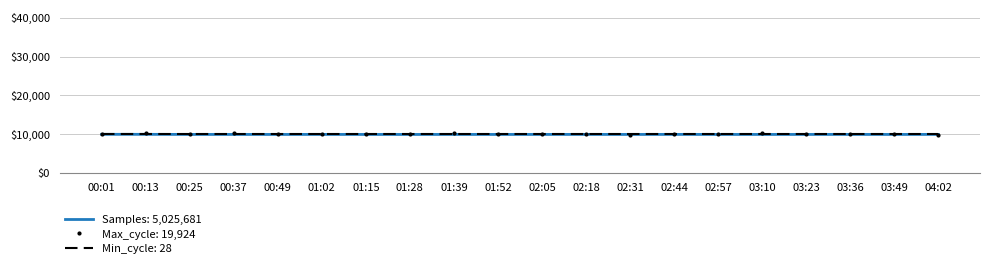

Which series has the widest spread of values?

Max_cycle: 19,924